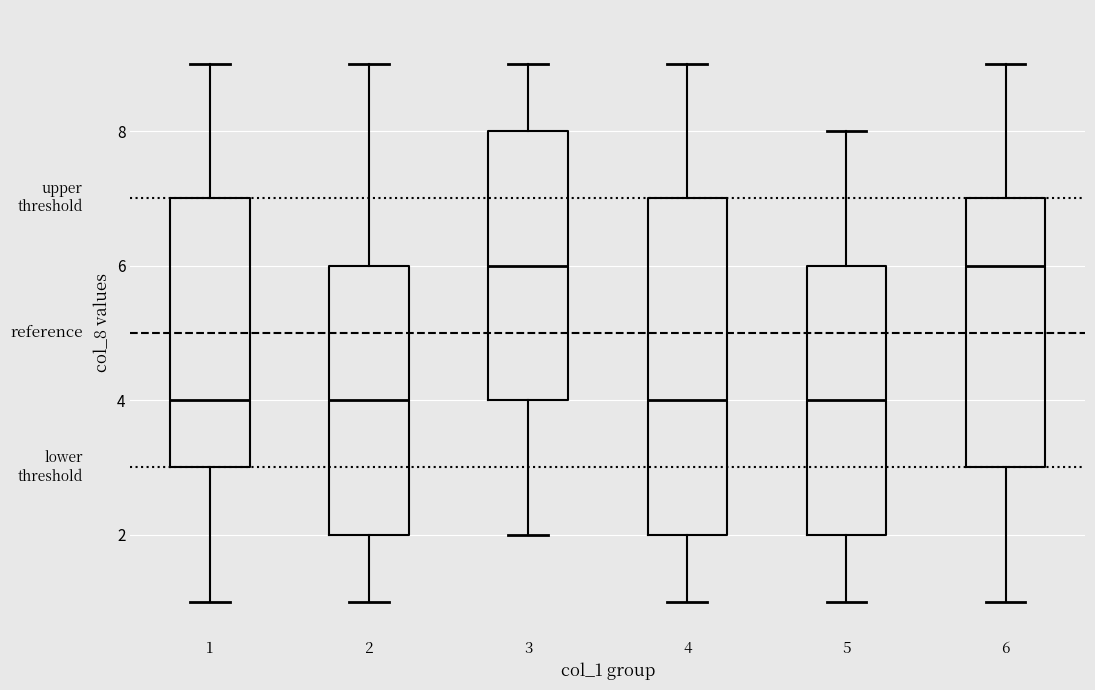

Reading left to right, read every box against the y-axis: the position of its median line, the range the box covers, and the ends of its whiskers. The values are not printed on the chart, so give them approximately, as read against the axis.

1: median 4, box 3 to 7, whiskers 1 to 9
2: median 4, box 2 to 6, whiskers 1 to 9
3: median 6, box 4 to 8, whiskers 2 to 9
4: median 4, box 2 to 7, whiskers 1 to 9
5: median 4, box 2 to 6, whiskers 1 to 8
6: median 6, box 3 to 7, whiskers 1 to 9